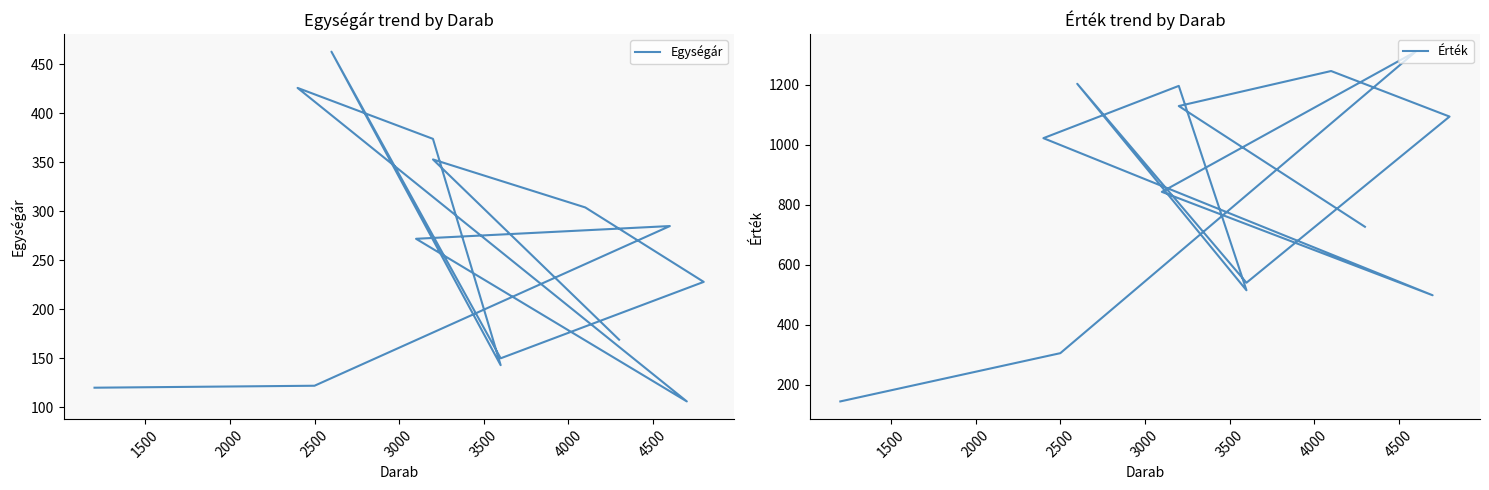

What is the total value across all series at 2500?

427.0